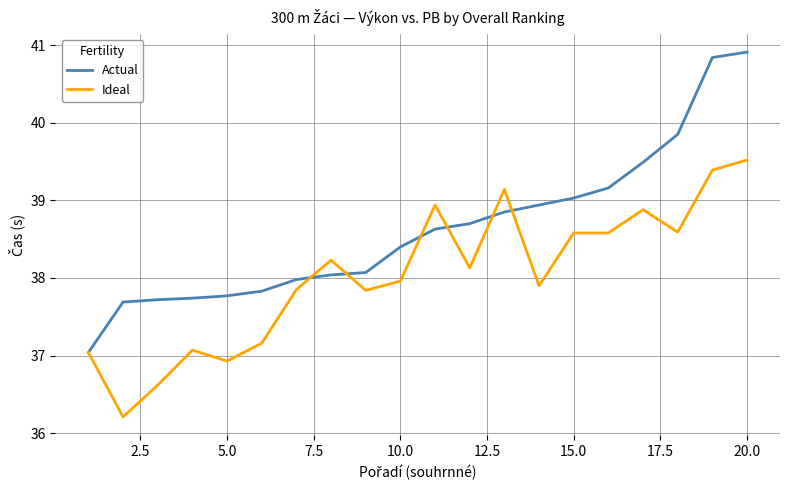

List the series in order of their peak value, lowest first.

Ideal, Actual